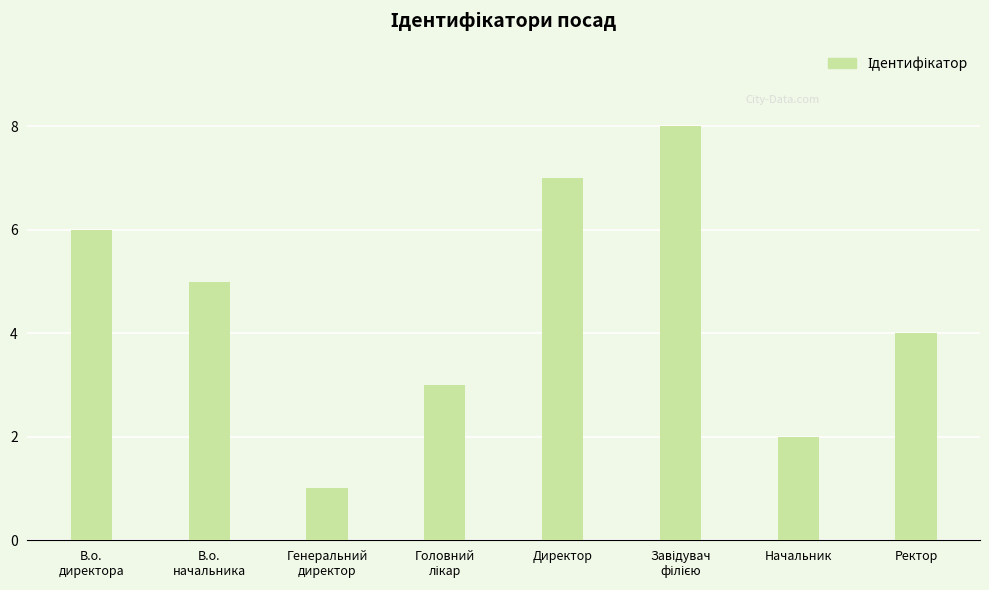

What is the change in value from Директор to Начальник?

-5